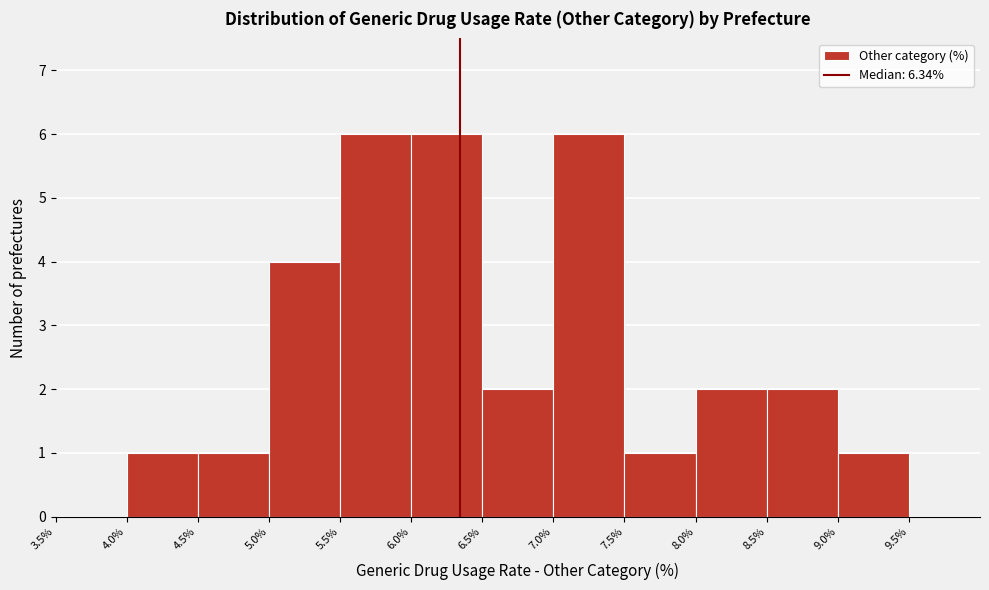

Reading left to right, transcribe this chart: for each bar, give the range it covers on the x-axis and its height. The values are not printed on the chart, so give them approximately, as read against the axis.

3.5% to 4.0%: 0
4.0% to 4.5%: 1
4.5% to 5.0%: 1
5.0% to 5.5%: 4
5.5% to 6.0%: 6
6.0% to 6.5%: 6
6.5% to 7.0%: 2
7.0% to 7.5%: 6
7.5% to 8.0%: 1
8.0% to 8.5%: 2
8.5% to 9.0%: 2
9.0% to 9.5%: 1